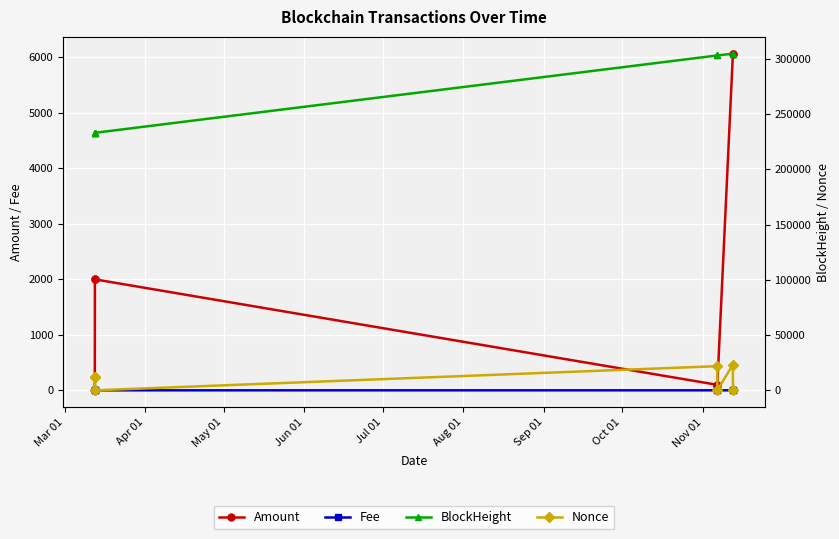

How many data points in Amount are above 1997?

4